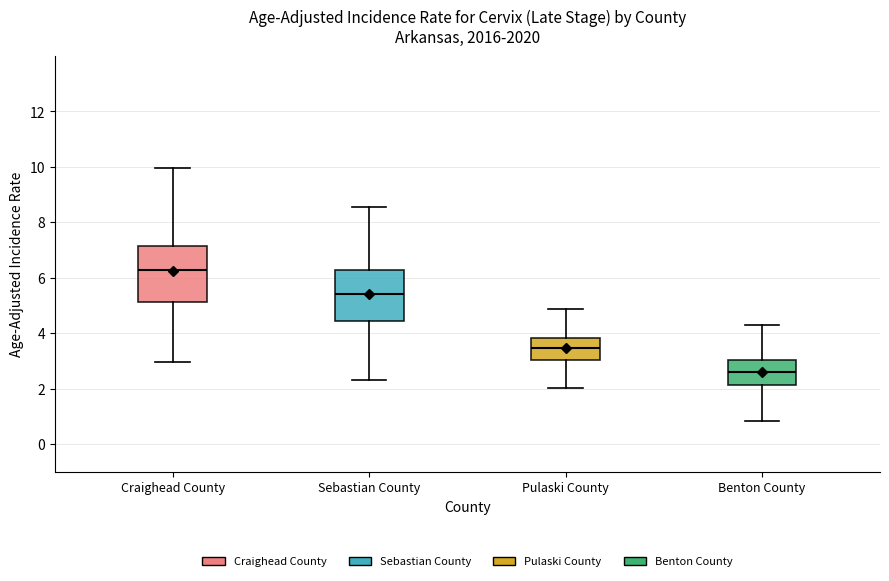

Which box has the lowest median line?

Benton County